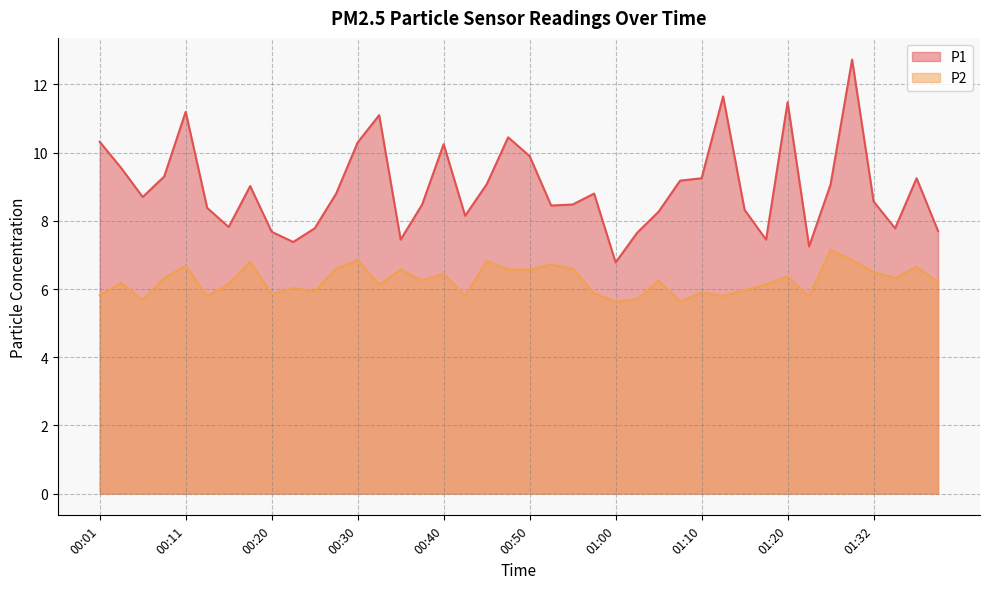

True or false: P2 and P1 cross at least once.

False